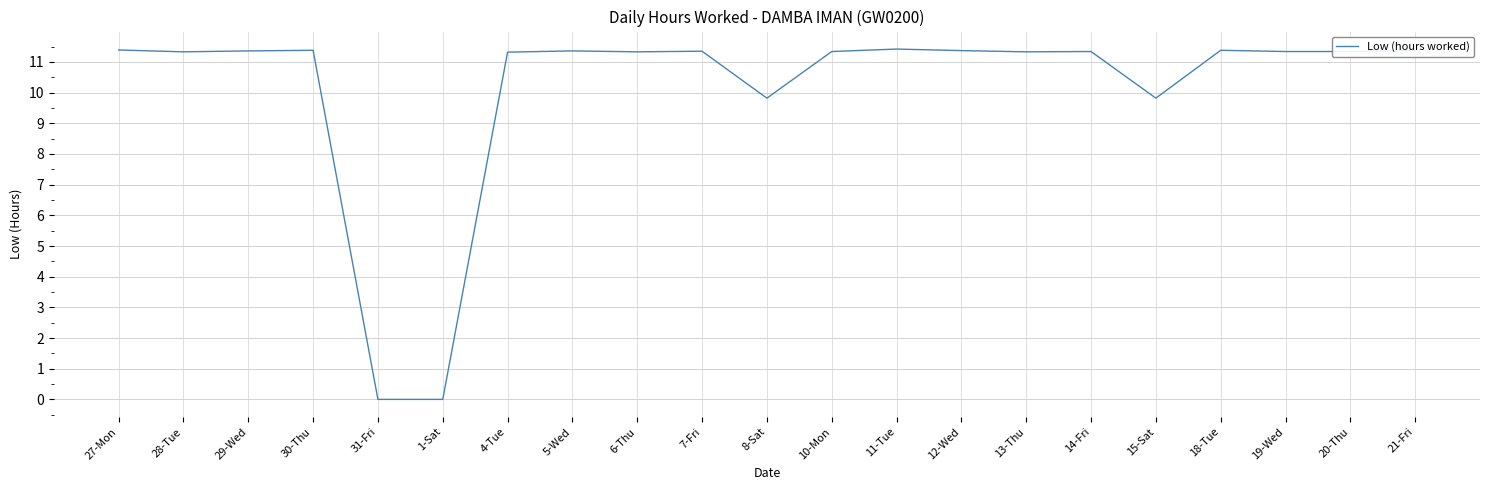

At which label does the data first exceed 11?

27-Mon